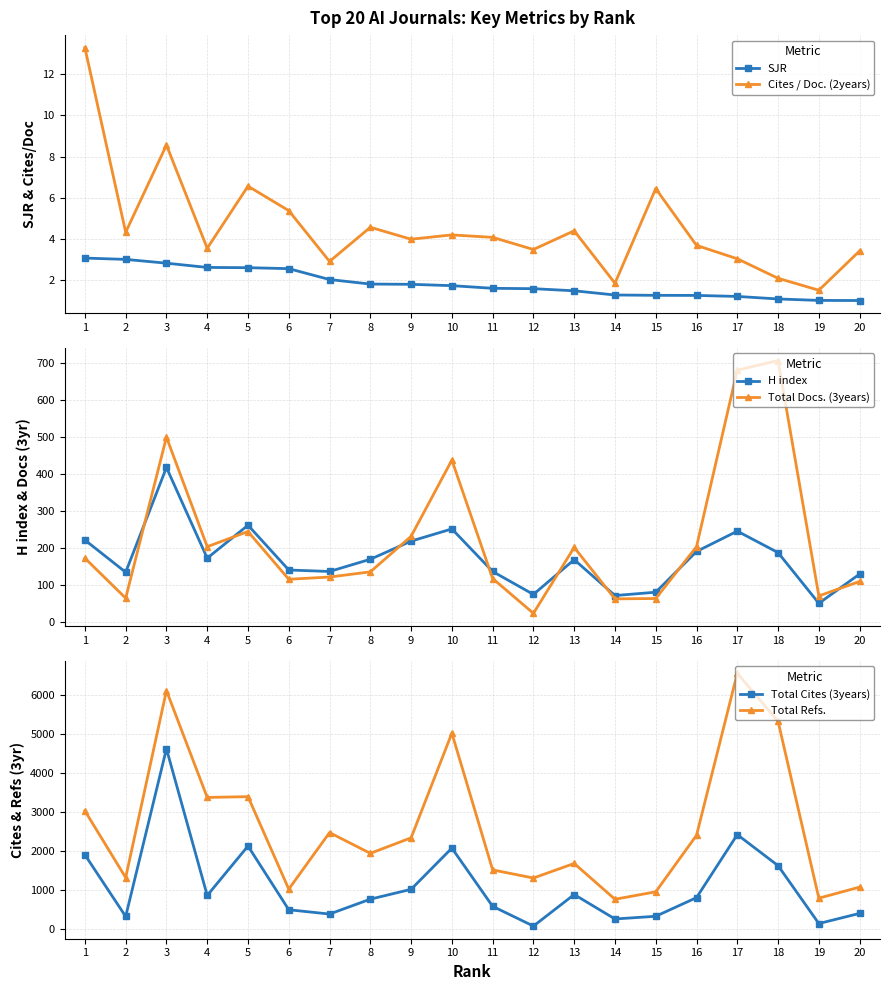

Rank the series by their maximum value, from highest to lowest.

Total Refs., Total Cites (3years), Total Docs. (3years), H index, Cites / Doc. (2years), SJR